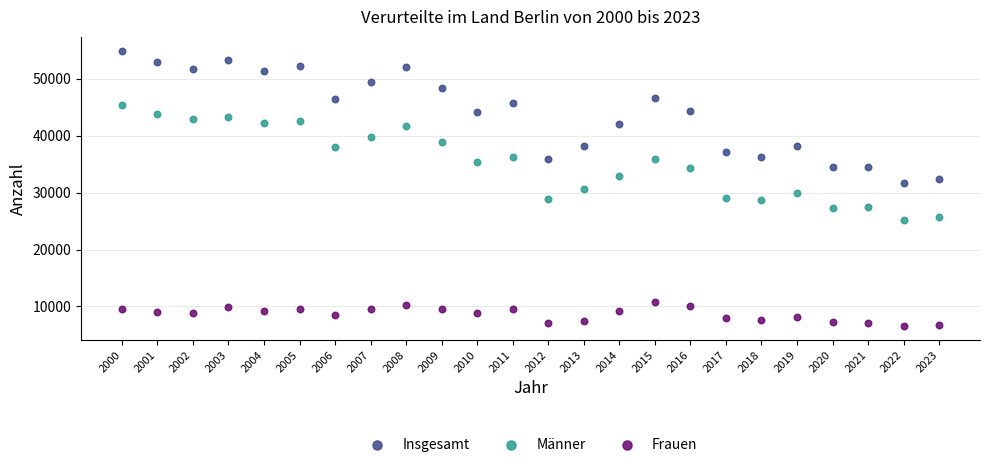

What are all the series names shown in the legend?

Insgesamt, Männer, Frauen